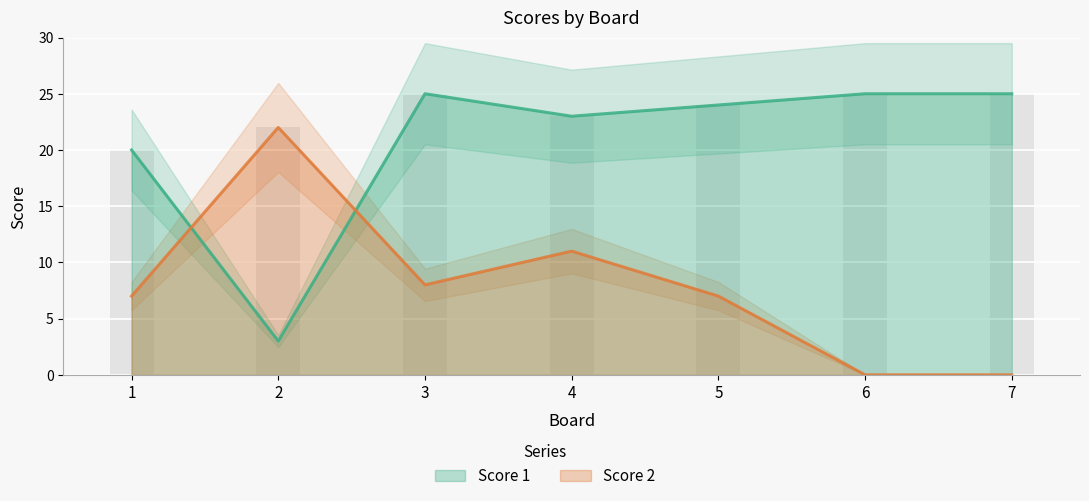

Which category has the highest value in the Score 1 series?

3